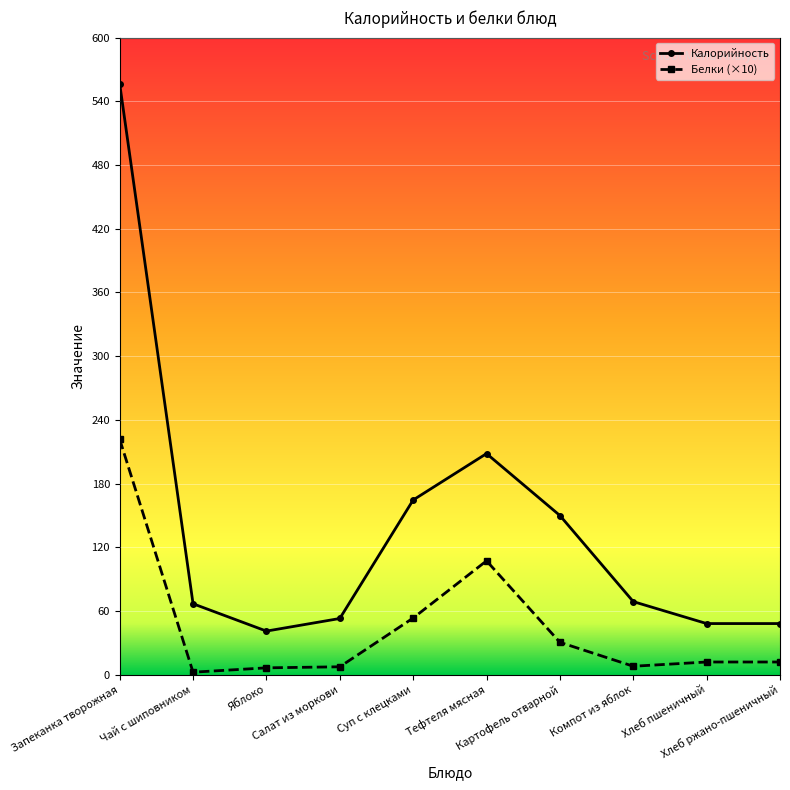

Where is the first local maximum for Калорийность?

Тефтеля мясная